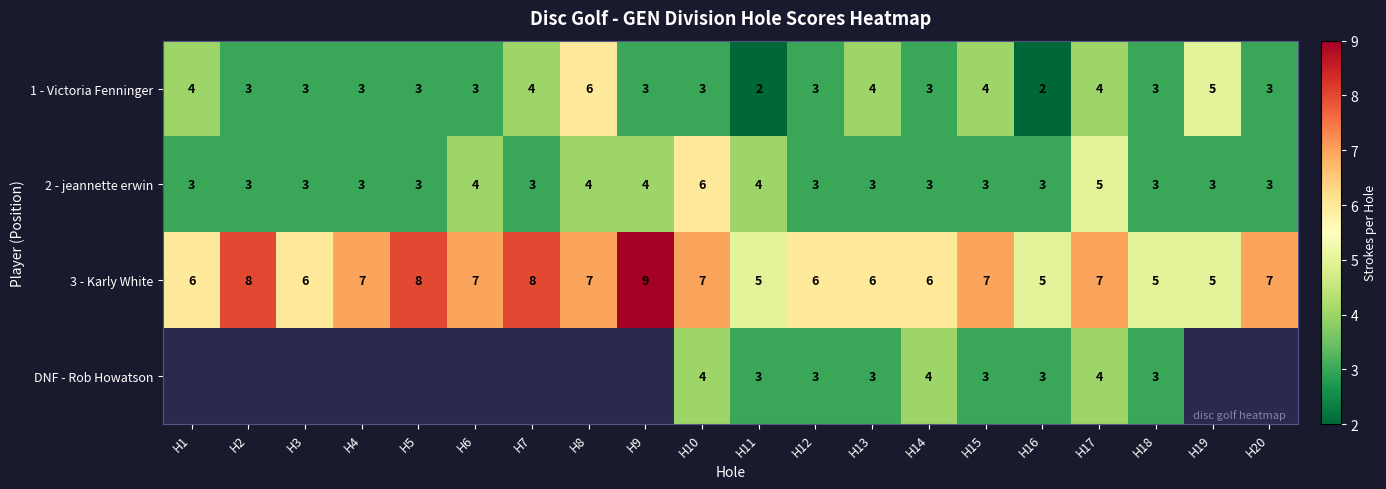

Is it true that 3 - Karly White equals 4 at H17?

False